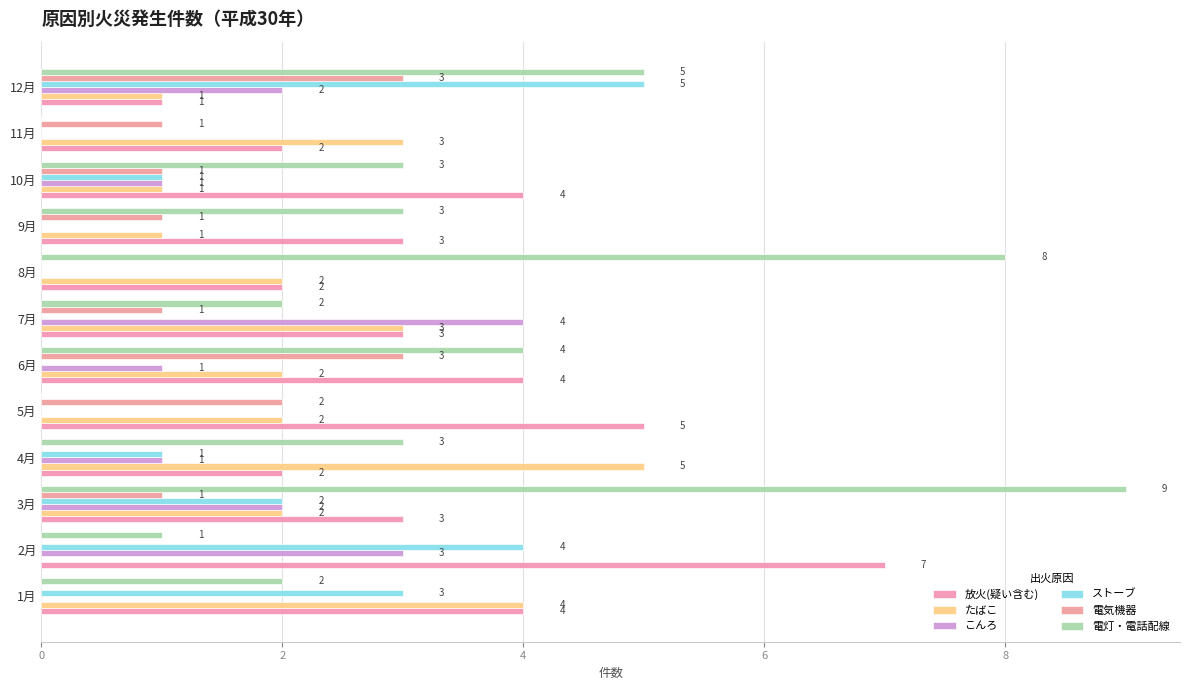

What are all the series names shown in the legend?

放火(疑い含む), たばこ, こんろ, ストーブ, 電気機器, 電灯・電話配線